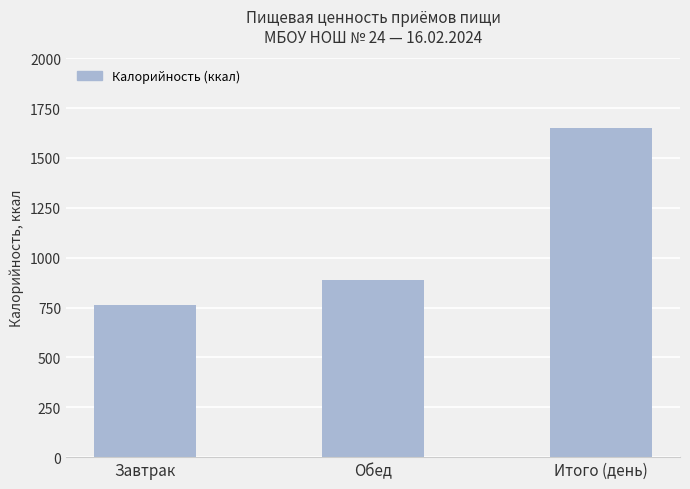

What is the change in value from Завтрак to Итого (день)?

+890.6